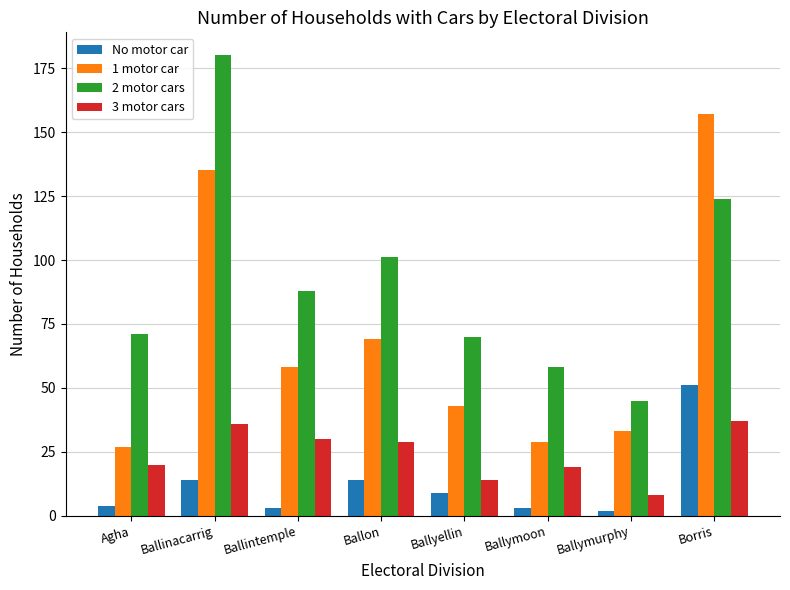

How many categories are shown in the chart?

8